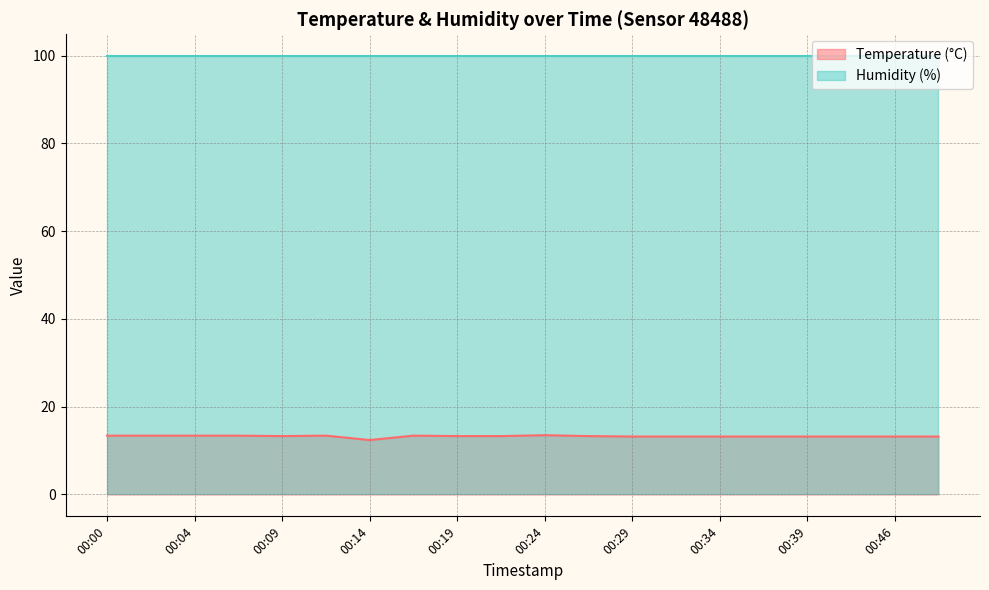

Does the chart display data point markers on the line(s)?

No